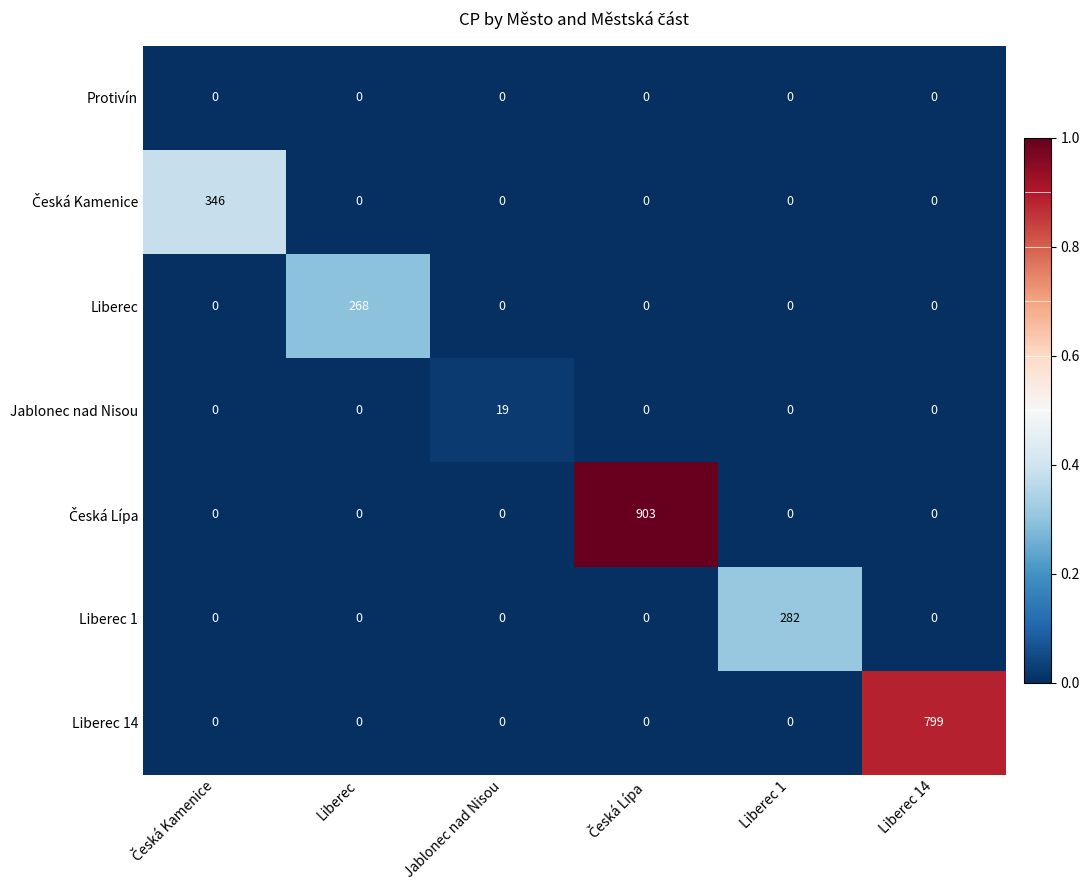

At how many categories does at least one series exceed 14?

6